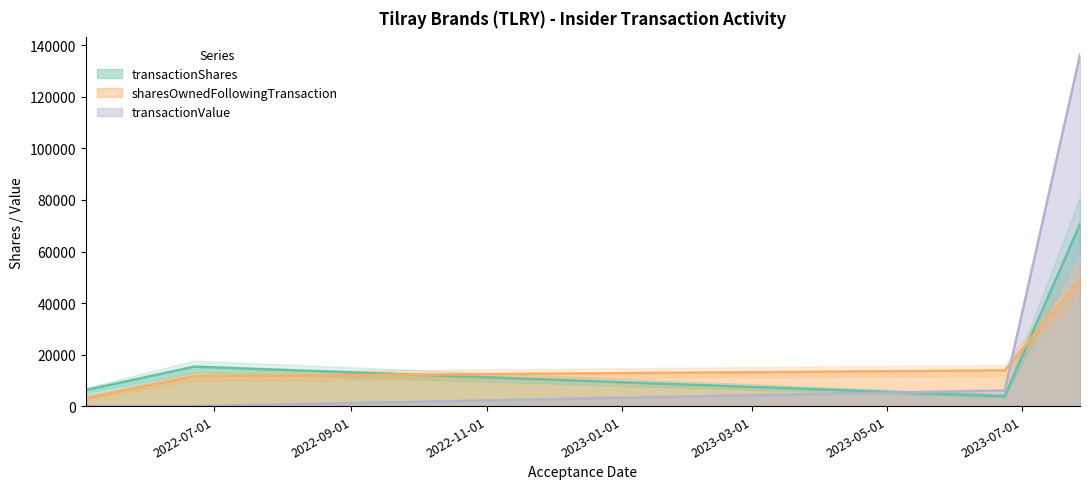

Which series has the largest range (max minus min)?

transactionValue